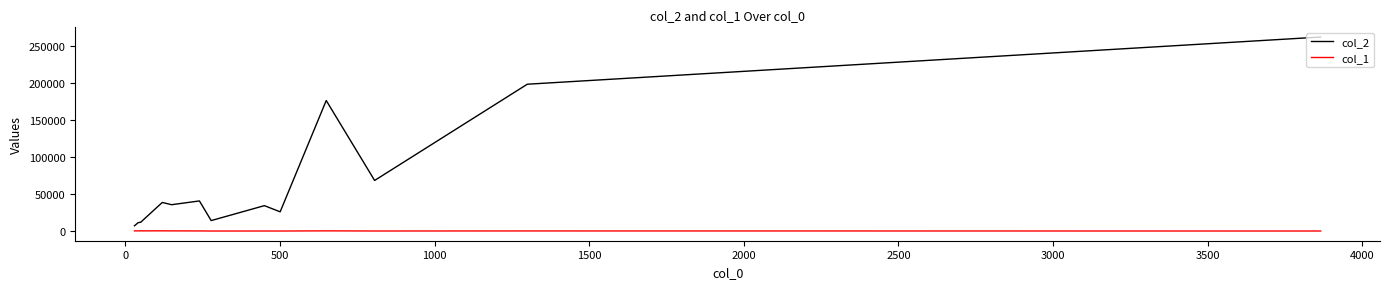

Which series has the widest spread of values?

col_2